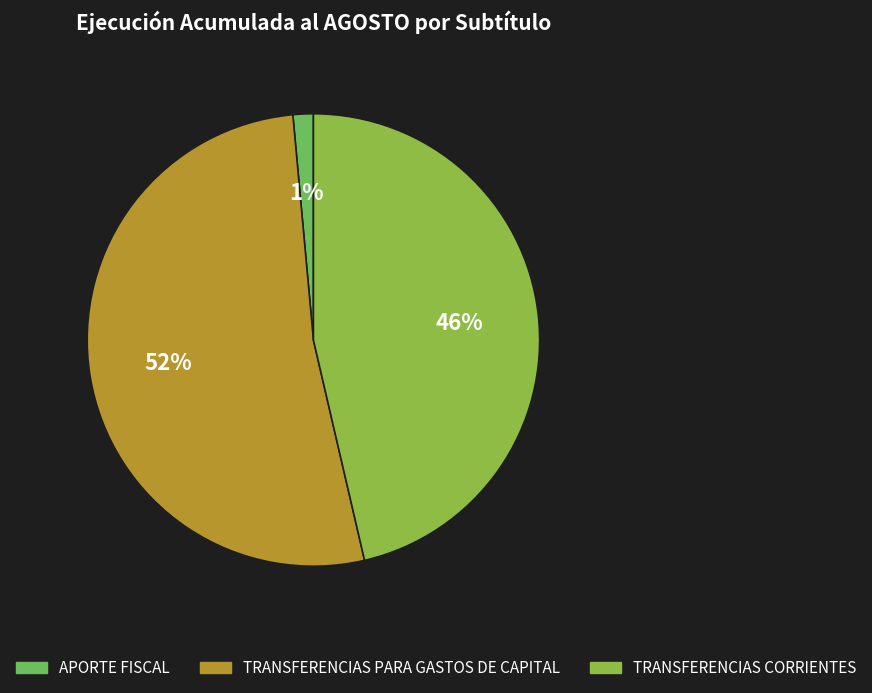

Which category has the biggest portion of the pie?

TRANSFERENCIAS PARA GASTOS DE CAPITAL